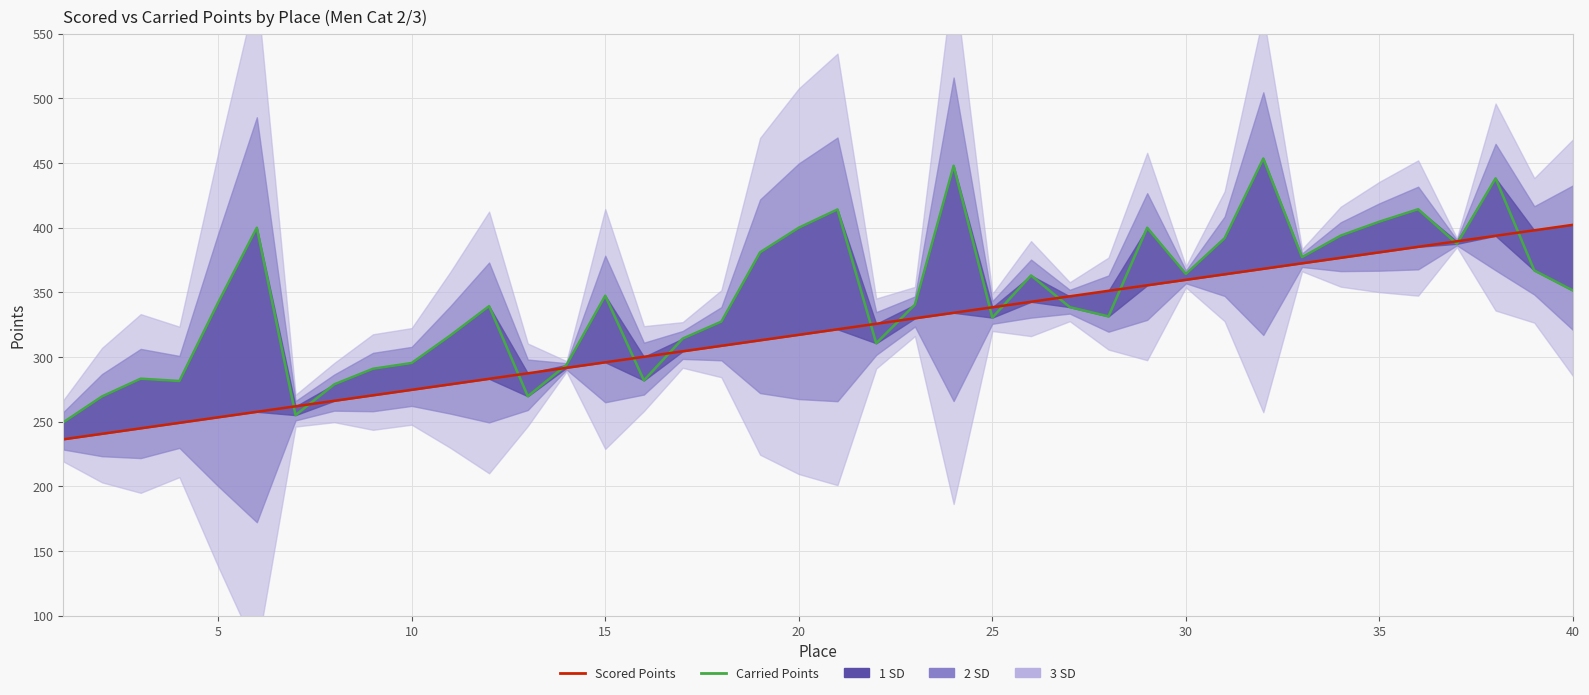

Reading left to right, list all the values displayed in this chart.

Carried Points: 249.5	269.5	283.2	281.4	342.1	400.0	255.1	278.8	290.9	295.4	316.7	339.4	269.7	293.9	347.4	281.9	314.2	327.4	381.0	400.0	414.1	310.6	340.5	447.9	330.5	363.1	338.6	331.4	400.0	364.2	391.8	453.5	377.2	393.9	404.7	414.3	387.5	438.2	366.9	351.4
Scored Points: 236.3	240.6	244.9	249.1	253.4	257.6	261.9	266.1	270.4	274.6	278.9	283.1	287.4	291.6	295.9	300.2	304.4	308.7	312.9	317.2	321.4	325.7	329.9	334.2	338.4	342.7	346.9	351.2	355.4	359.7	364.0	368.2	372.5	376.7	381.0	385.2	389.5	393.7	398.0	402.2